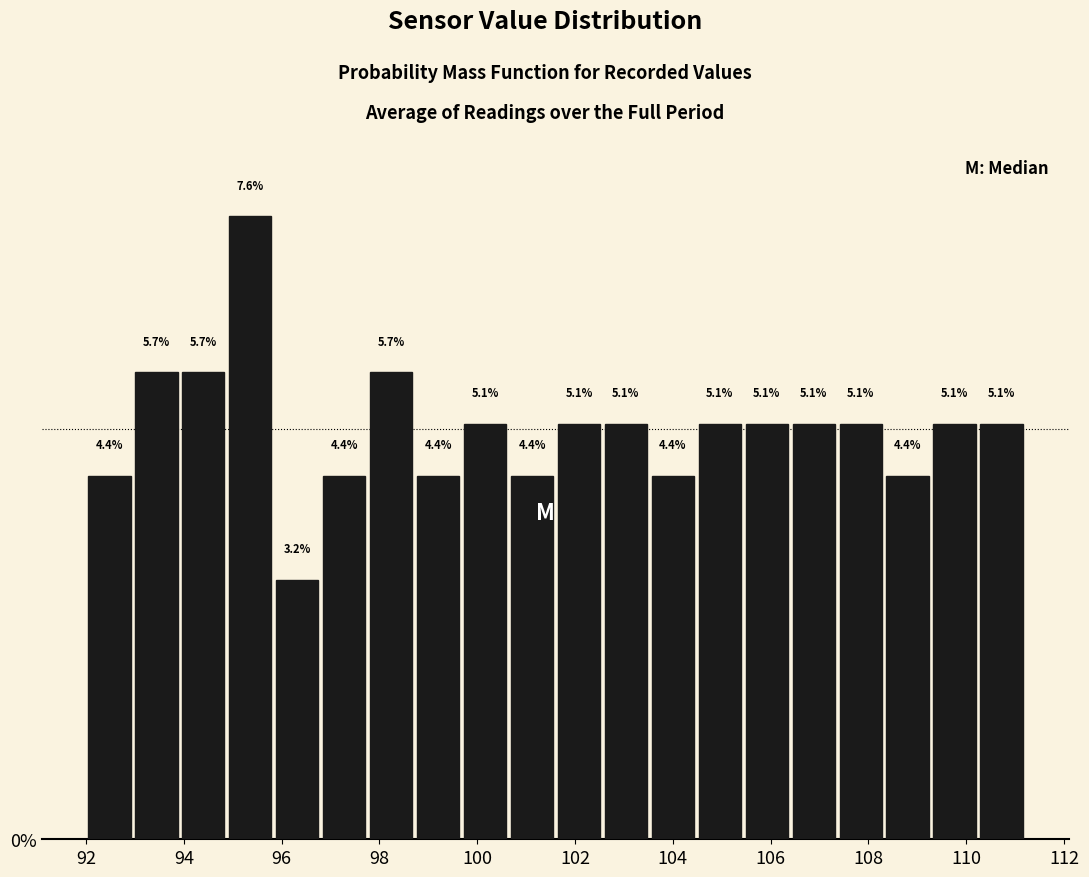

Which range on the x-axis has the tallest bar?

94.88 to 95.84